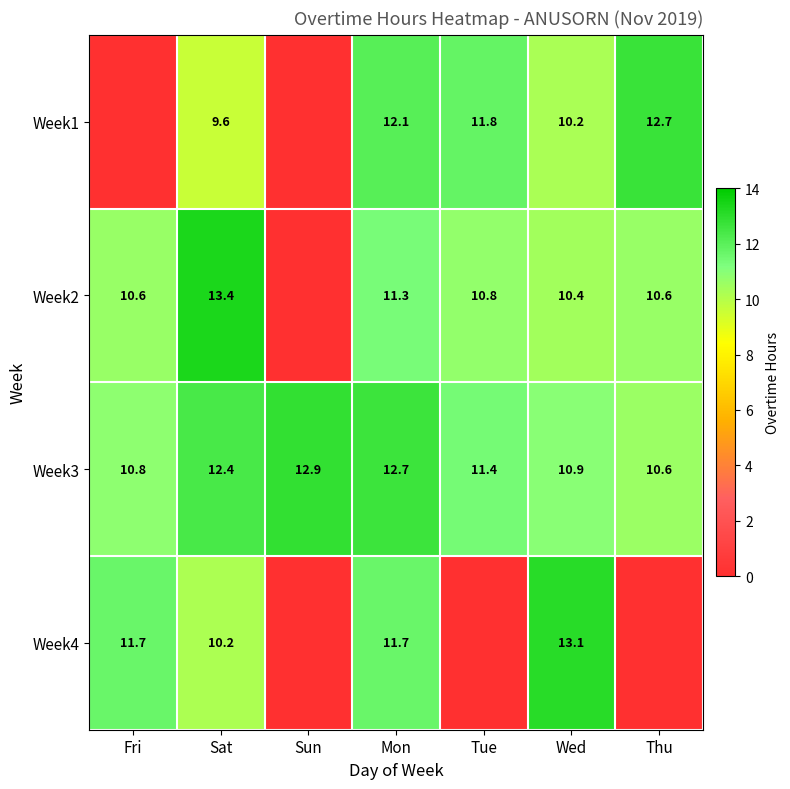

What is the sum of the Week3 values at Tue and Sun?

24.3